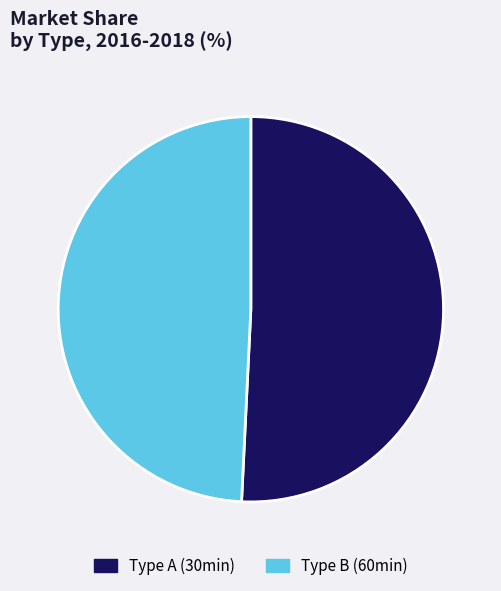

Is it true that Type A (30min) is 51% of the pie?

True